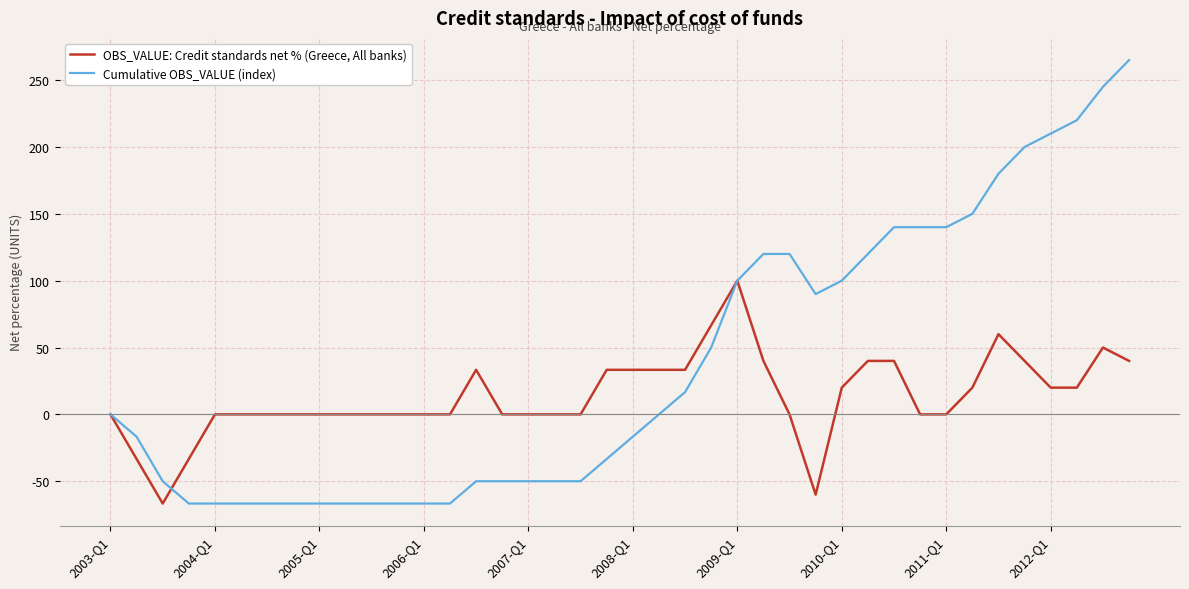

How many categories are shown in the chart?

40